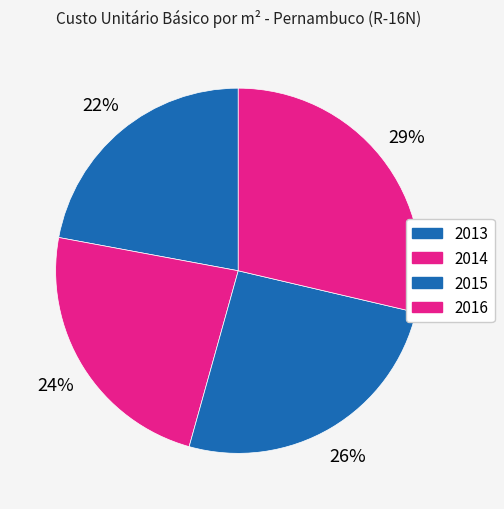

How many segments does this pie chart have?

4